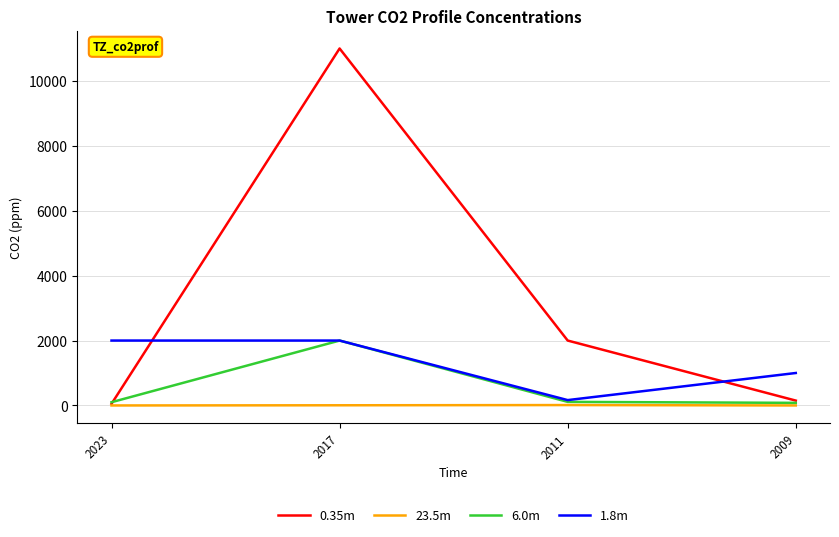

What is the sum of the 1.8m values at 2009 and 2011?

1165.0